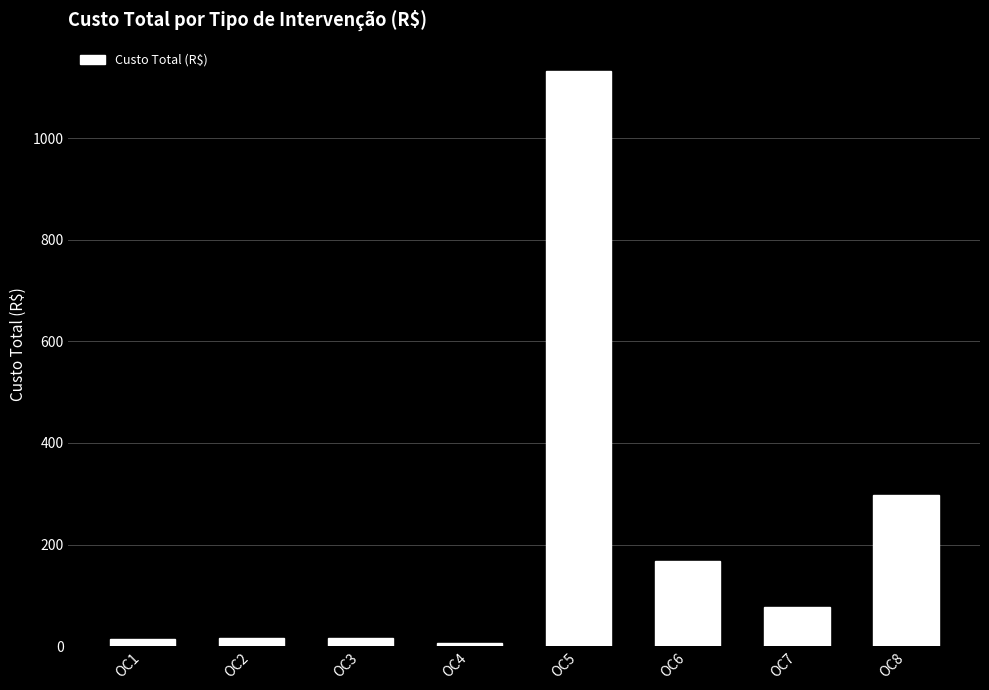

What is the difference between the maximum and second lowest values?

1115.9